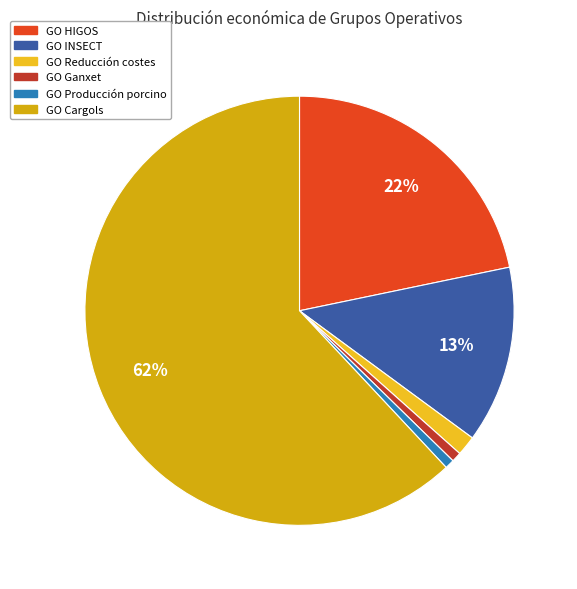

Which category has the biggest portion of the pie?

GO Cargols